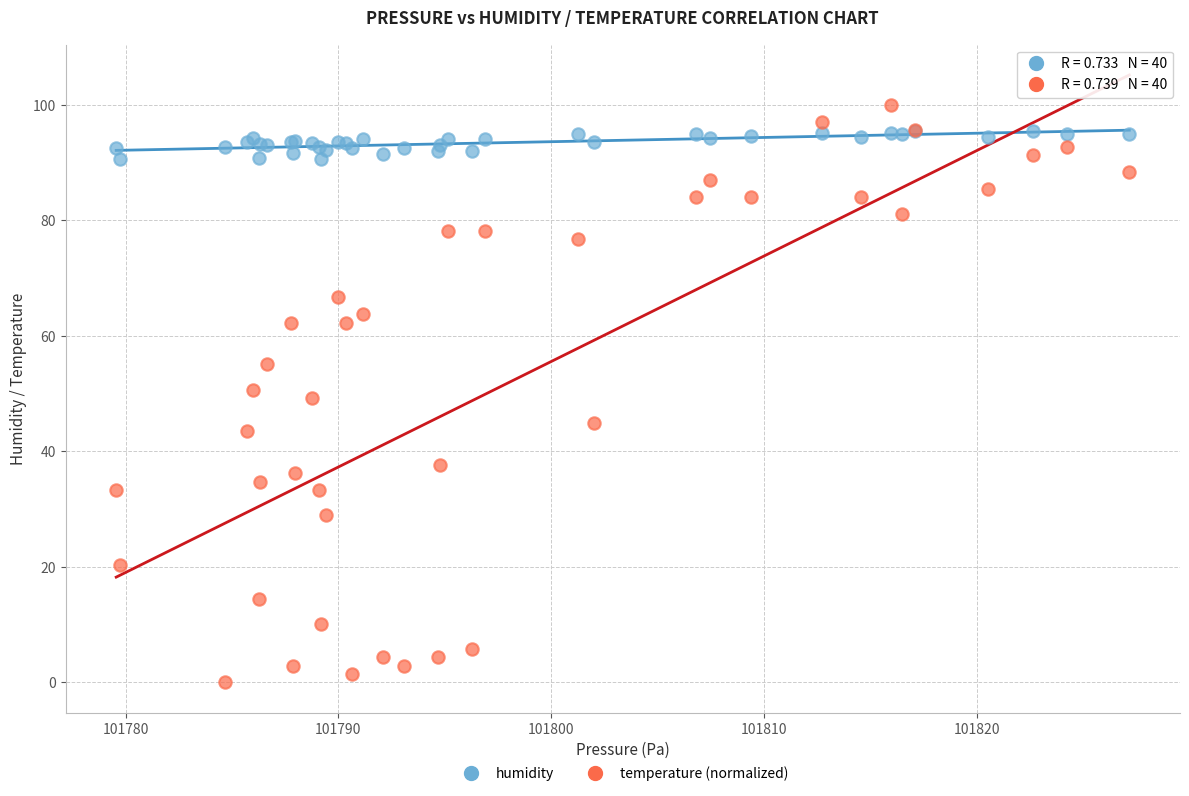

Which series contains the highest Y value?

temperature (normalized)